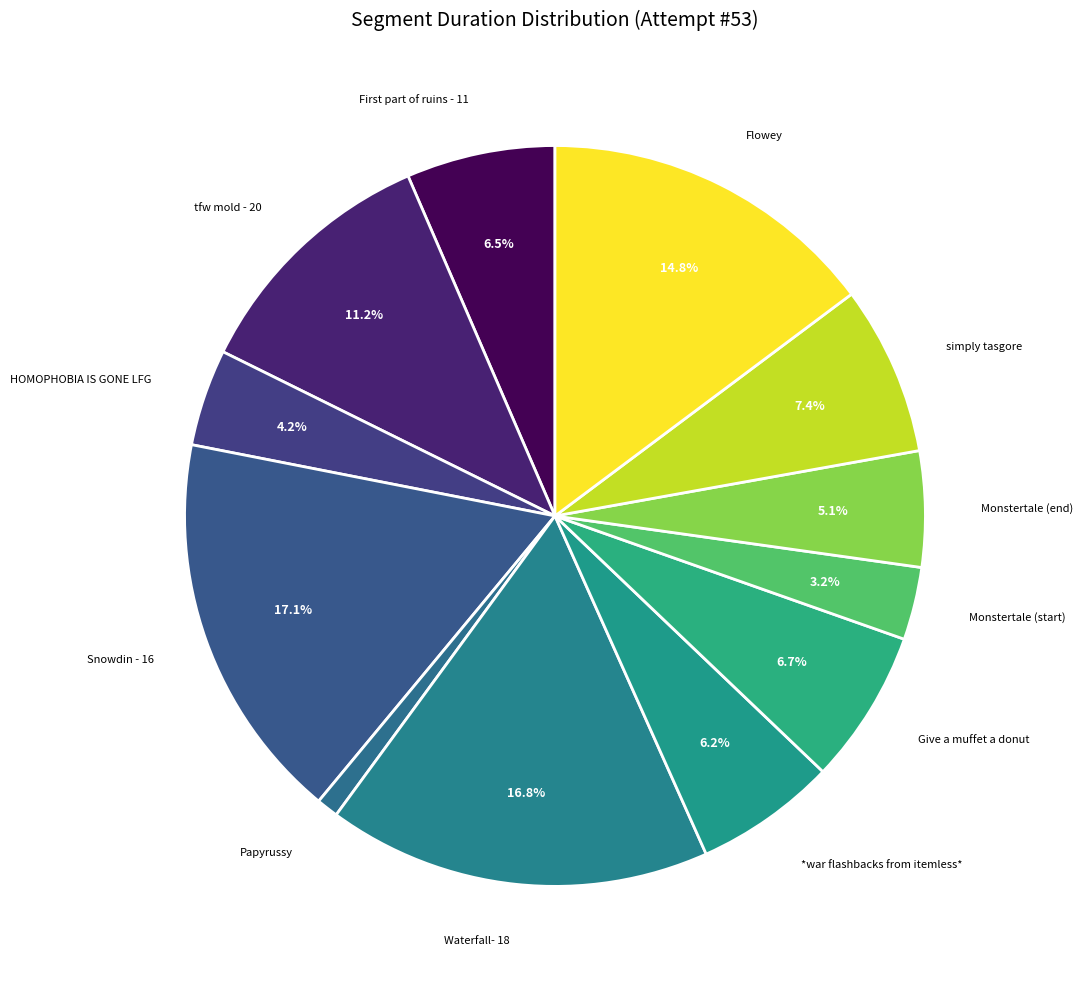

How many slices are in this pie chart?

12